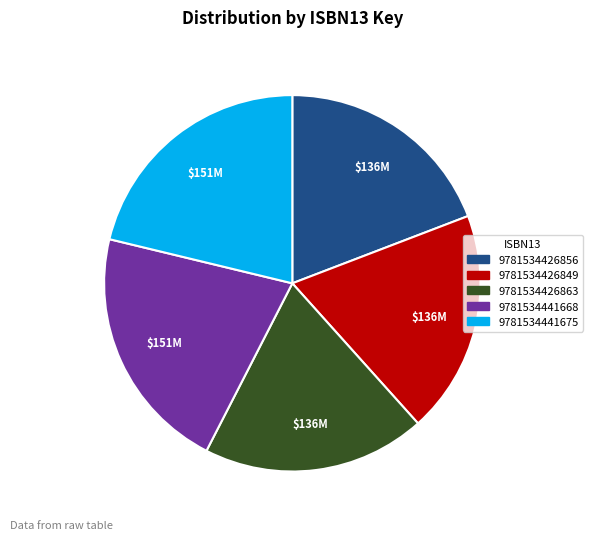

Combined, do 9781534426856 and 9781534441675 account for over 50%?

No